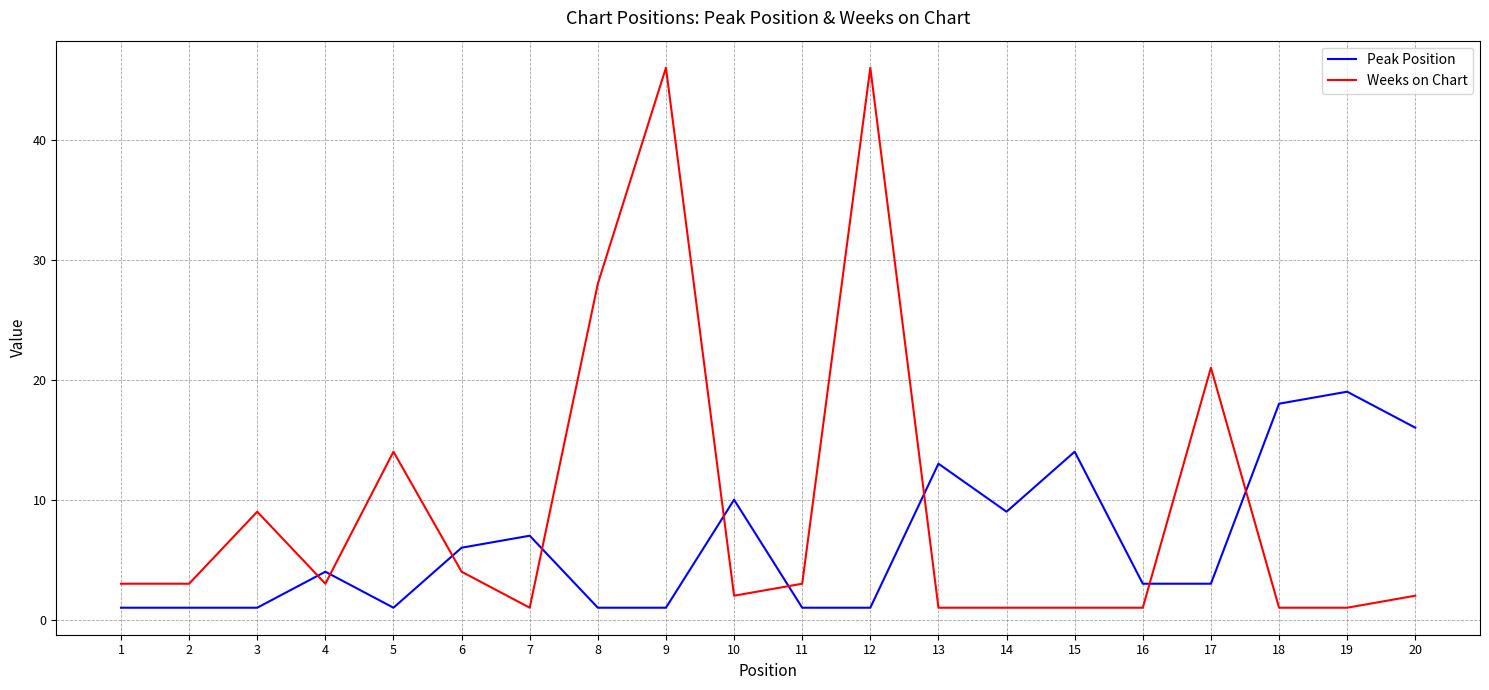

At which label is Weeks on Chart closest to 23?

17